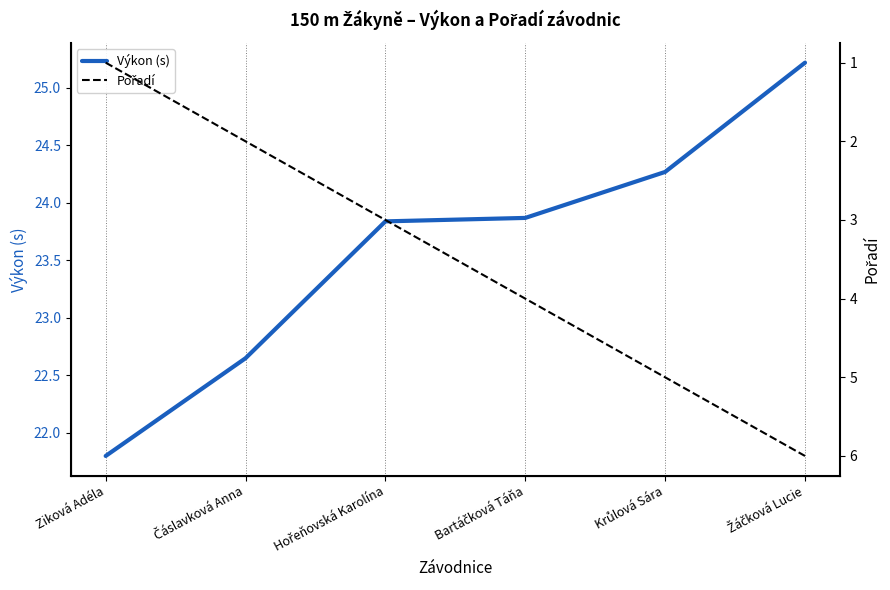

Between Ziková Adéla and Hořeňovská Karolína, which is larger?

Hořeňovská Karolína